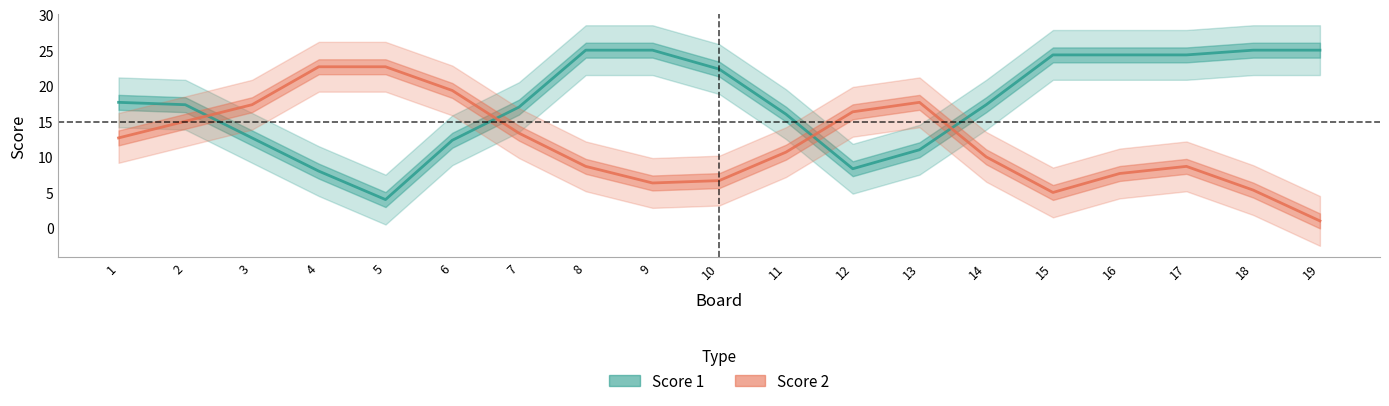

What are all the series names shown in the legend?

Score 1, Score 2